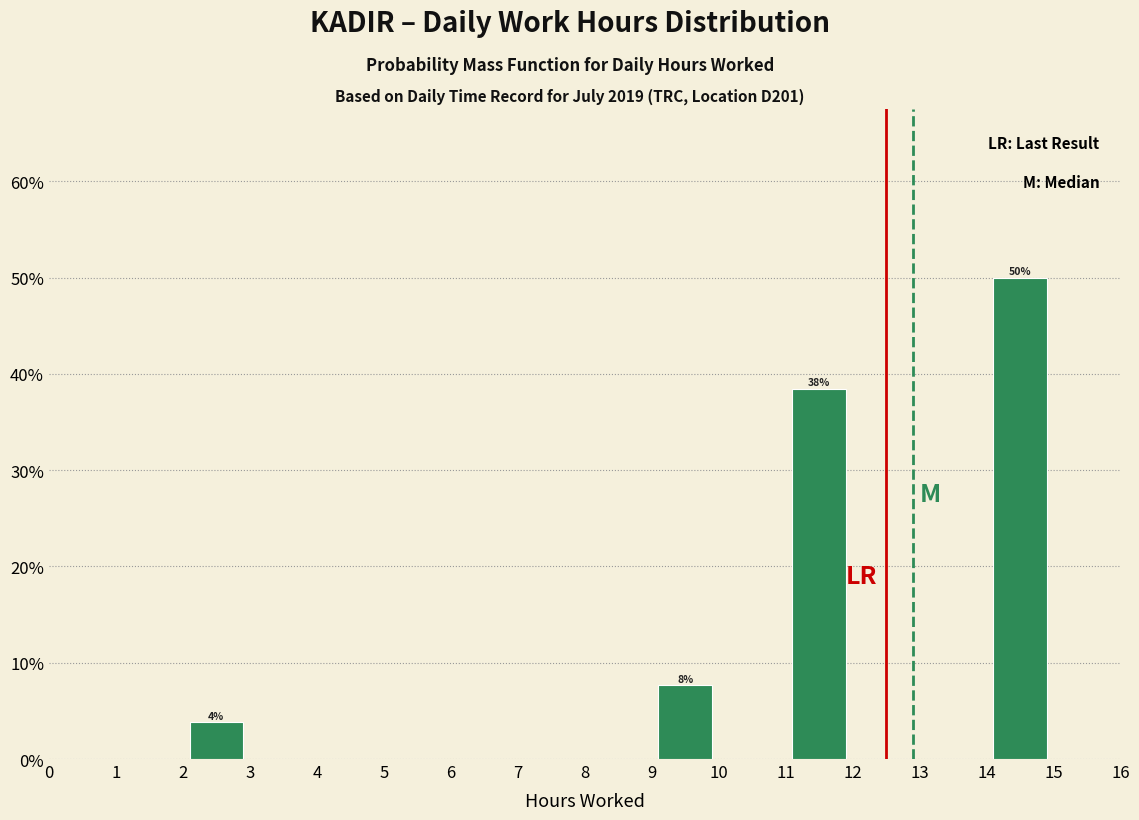

Which range on the x-axis has the tallest bar?

14 to 15